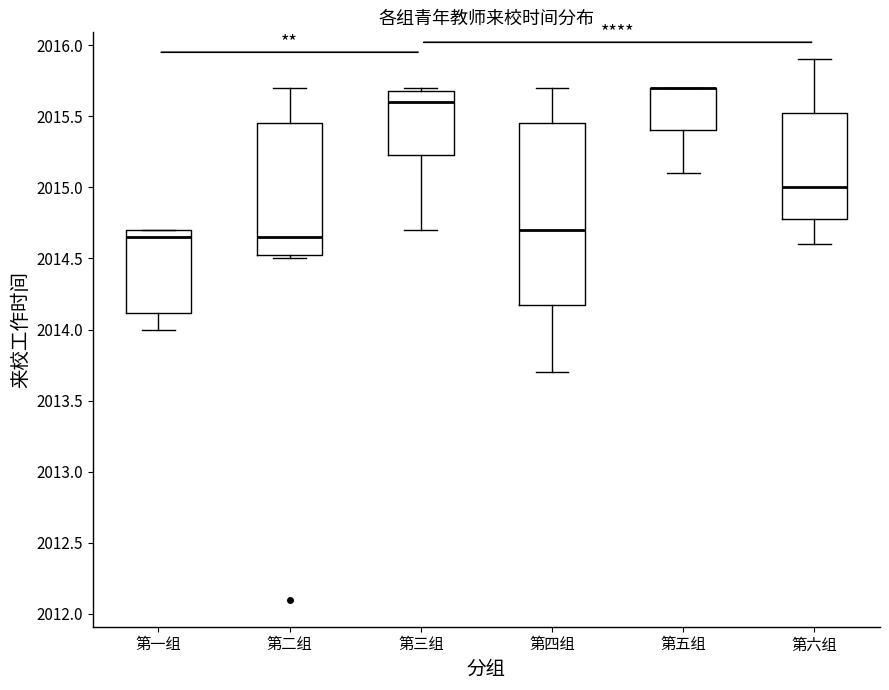

Reading left to right, read every box against the y-axis: the position of its median line, the range the box covers, and the ends of its whiskers. The values are not printed on the chart, so give them approximately, as read against the axis.

第一组: median 2014.65, box 2014.10 to 2014.70, whiskers 2014.00 to 2014.70
第二组: median 2014.65, box 2014.55 to 2015.45, whiskers 2014.50 to 2015.70
第三组: median 2015.60, box 2015.25 to 2015.70, whiskers 2014.70 to 2015.70 (just above the box's upper edge)
第四组: median 2014.70, box 2014.20 to 2015.45, whiskers 2013.70 to 2015.70
第五组: median 2015.70 (drawn on the box's upper edge), box 2015.40 to 2015.70, whiskers 2015.10 to 2015.70
第六组: median 2015.00, box 2014.80 to 2015.55, whiskers 2014.60 to 2015.90